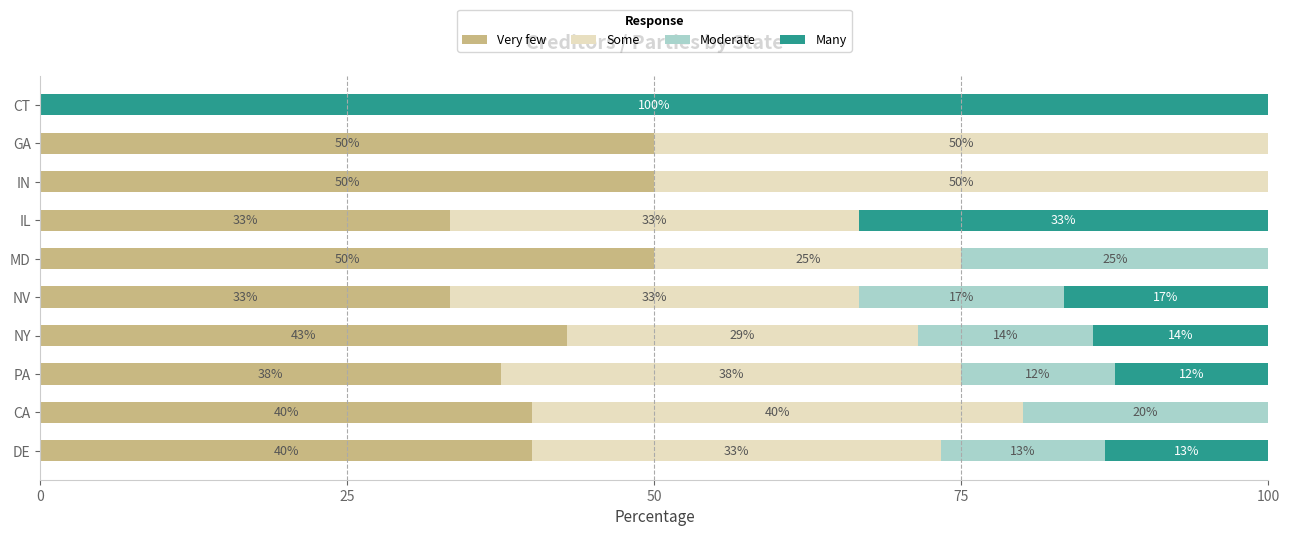

What are all the series names shown in the legend?

Very few, Some, Moderate, Many